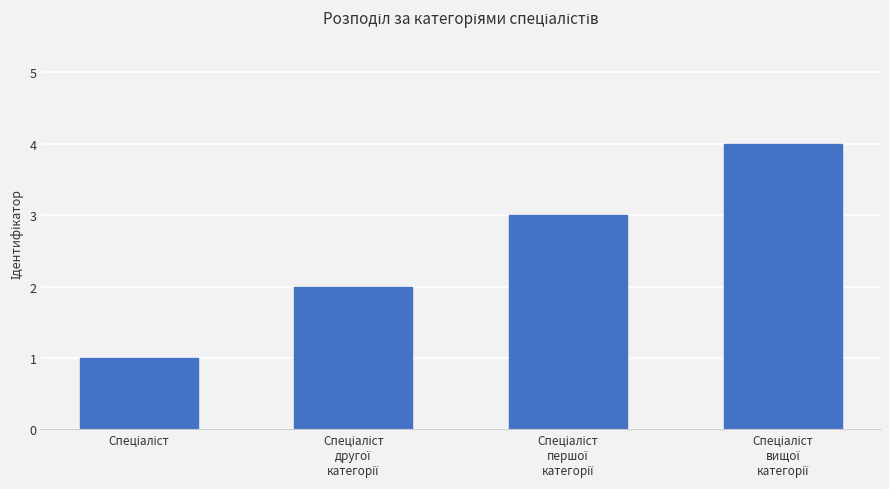

What is the maximum value shown in the chart?

4